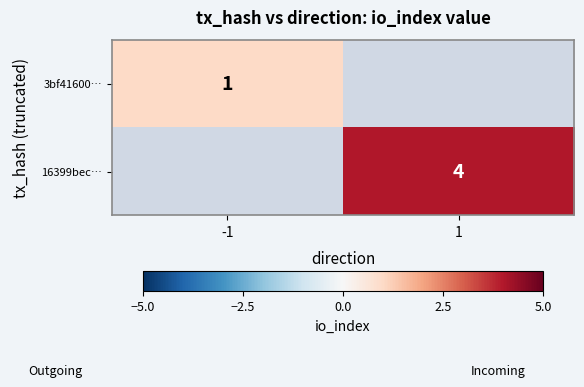

How many data points does each series have?

2